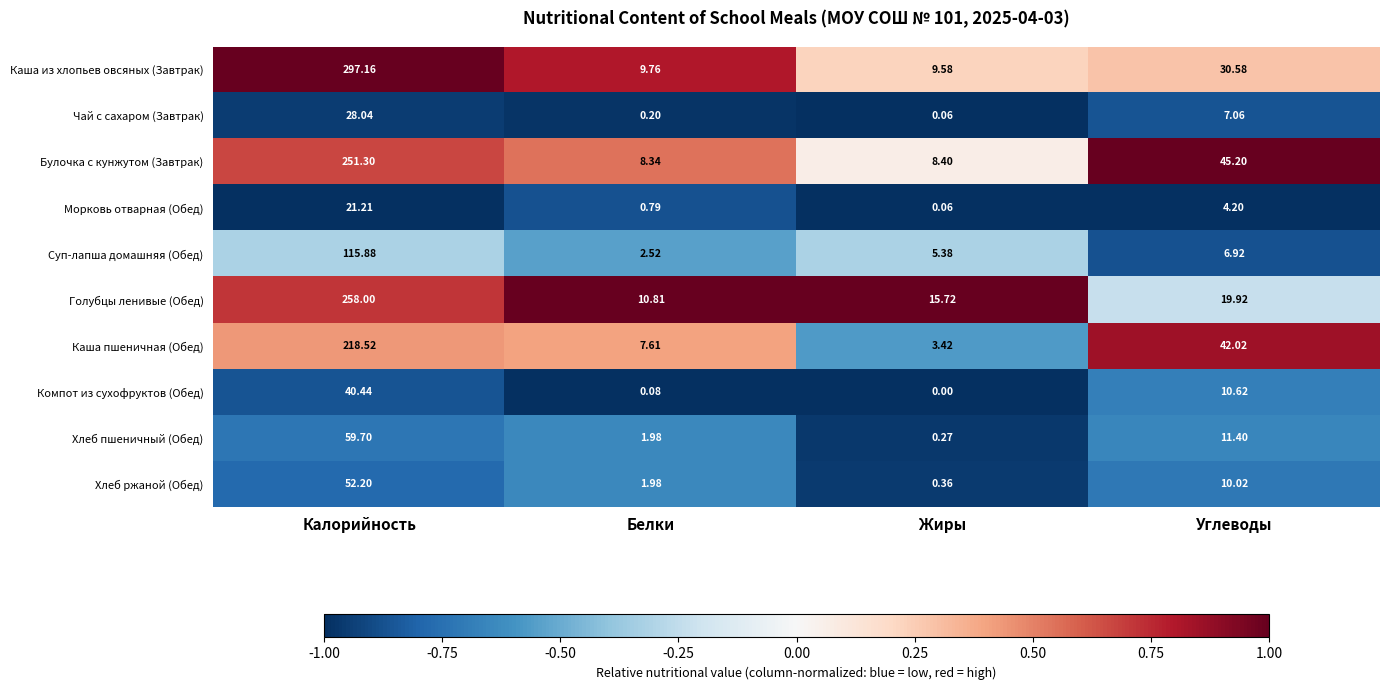

Which label corresponds to the largest value in the chart?

Калорийность